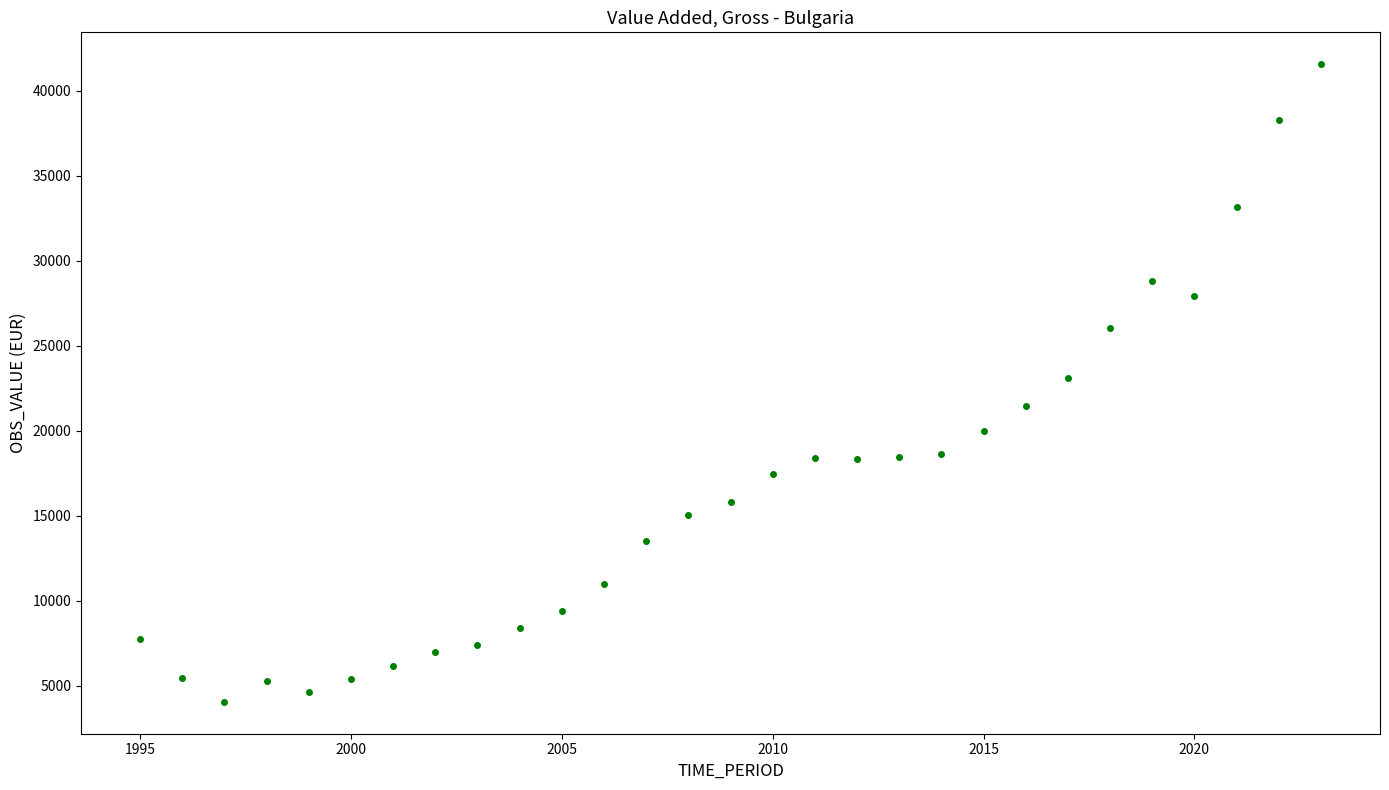

What is the range of Y values (max minus min)?

37509.7